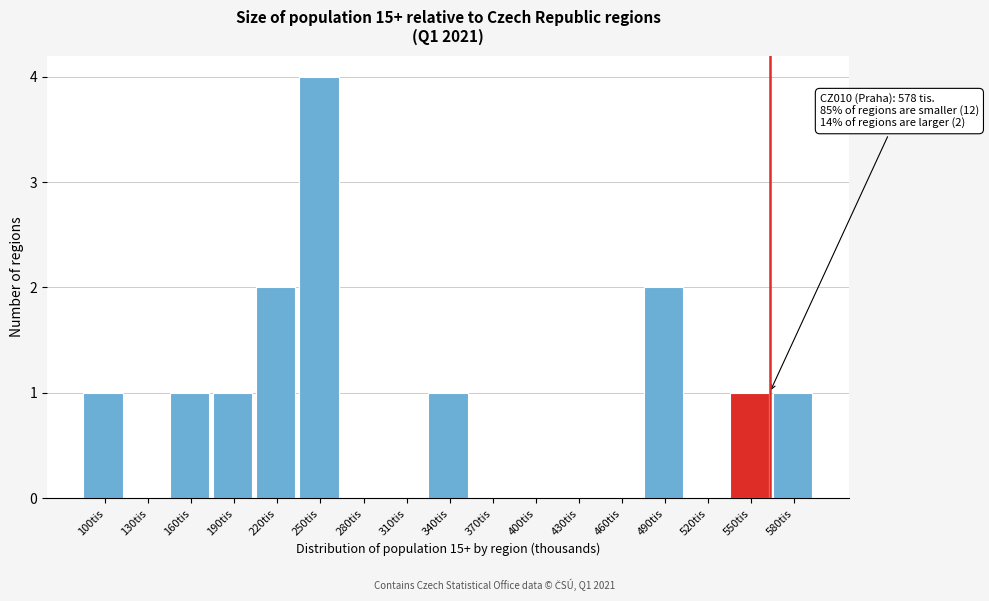

Reading left to right, transcribe all the data shown in this chart.

100tis=1	130tis=0	160tis=1	190tis=1	220tis=2	250tis=4	280tis=0	310tis=0	340tis=1	370tis=0	400tis=0	430tis=0	460tis=0	490tis=2	520tis=0	550tis=1	580tis=1